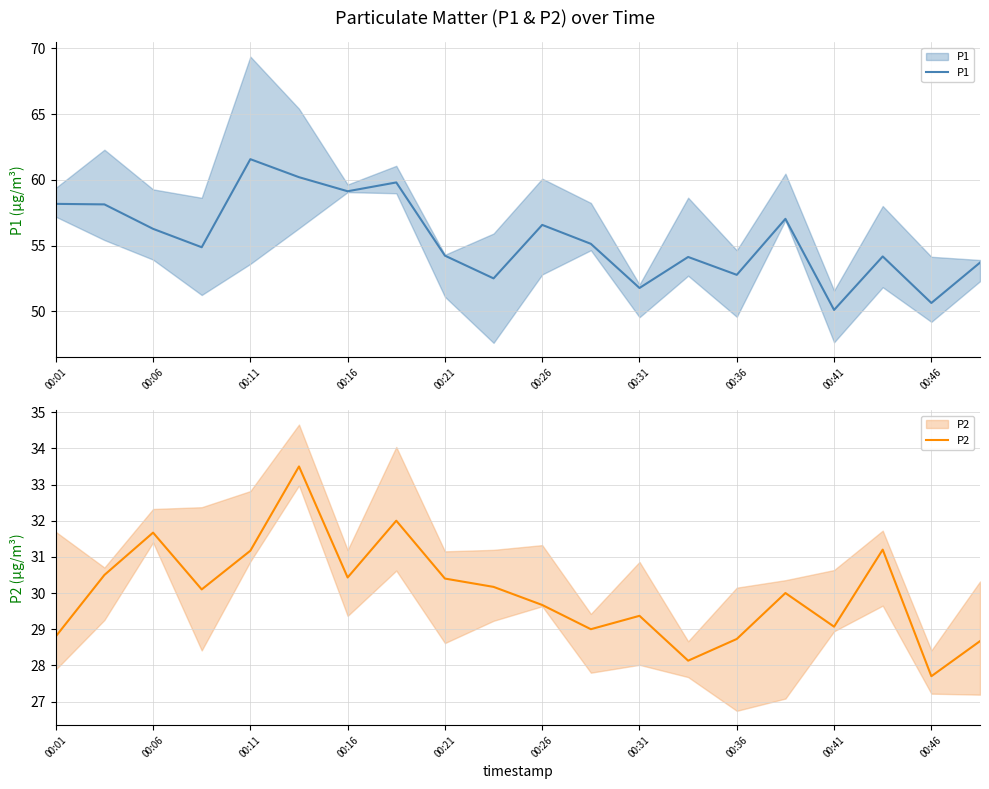

Reading right to left, transcribe all the data shown in this chart.

P1: 53.7	50.6	54.2	50.1	57.0	52.8	54.1	51.8	55.1	56.6	52.5	54.2	59.8	59.1	60.2	61.6	54.9	56.3	58.1	58.2
P2: 28.7	27.7	31.2	29.1	30.0	28.7	28.1	29.4	29.0	29.7	30.2	30.4	32.0	30.4	33.5	31.2	30.1	31.7	30.5	28.8